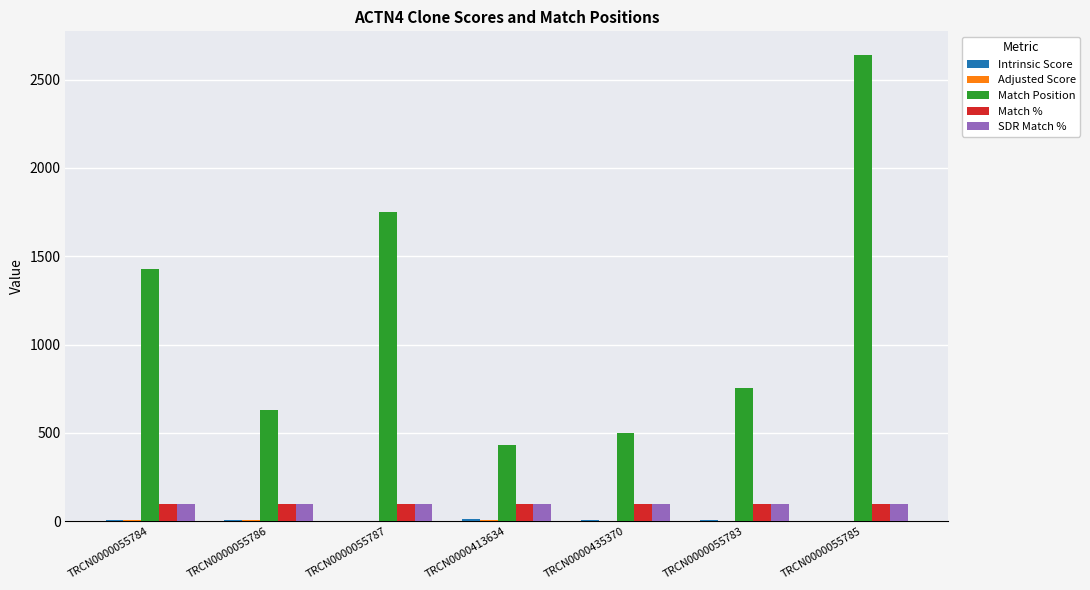

Does the chart contain stacked bars?

No